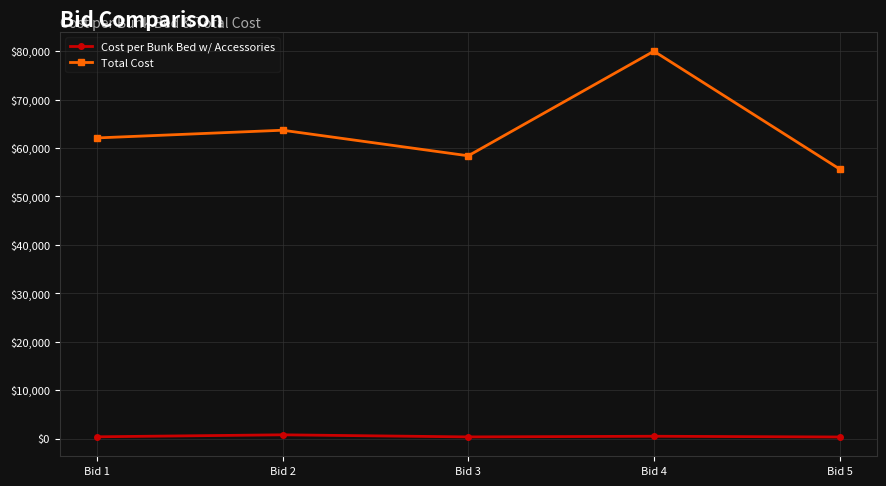

Which series has the largest total across all categories?

Total Cost